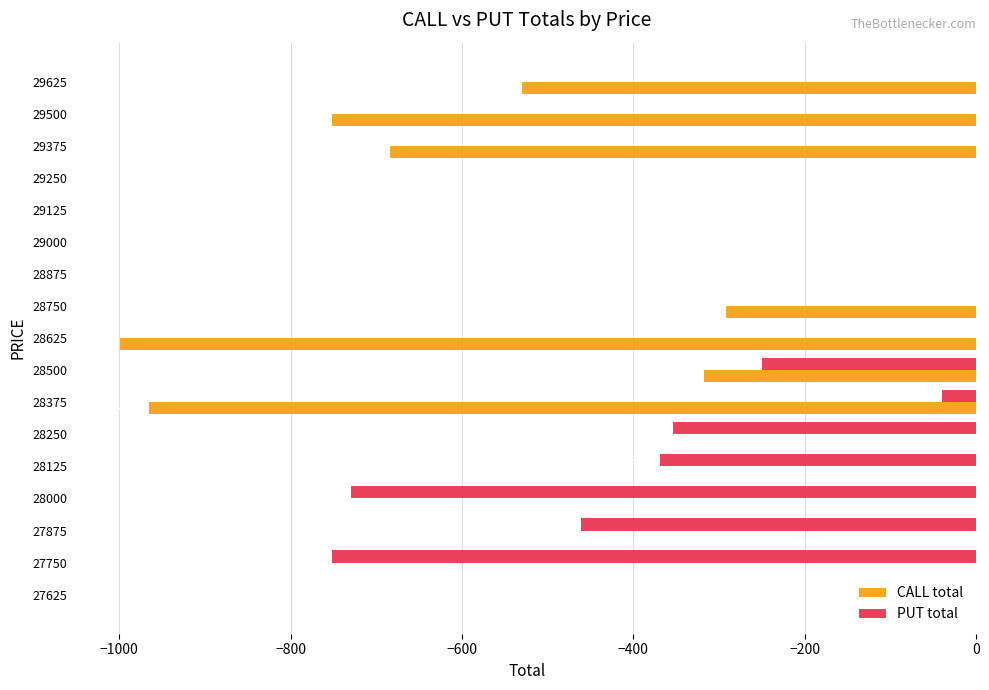

How many series are shown in this chart?

2